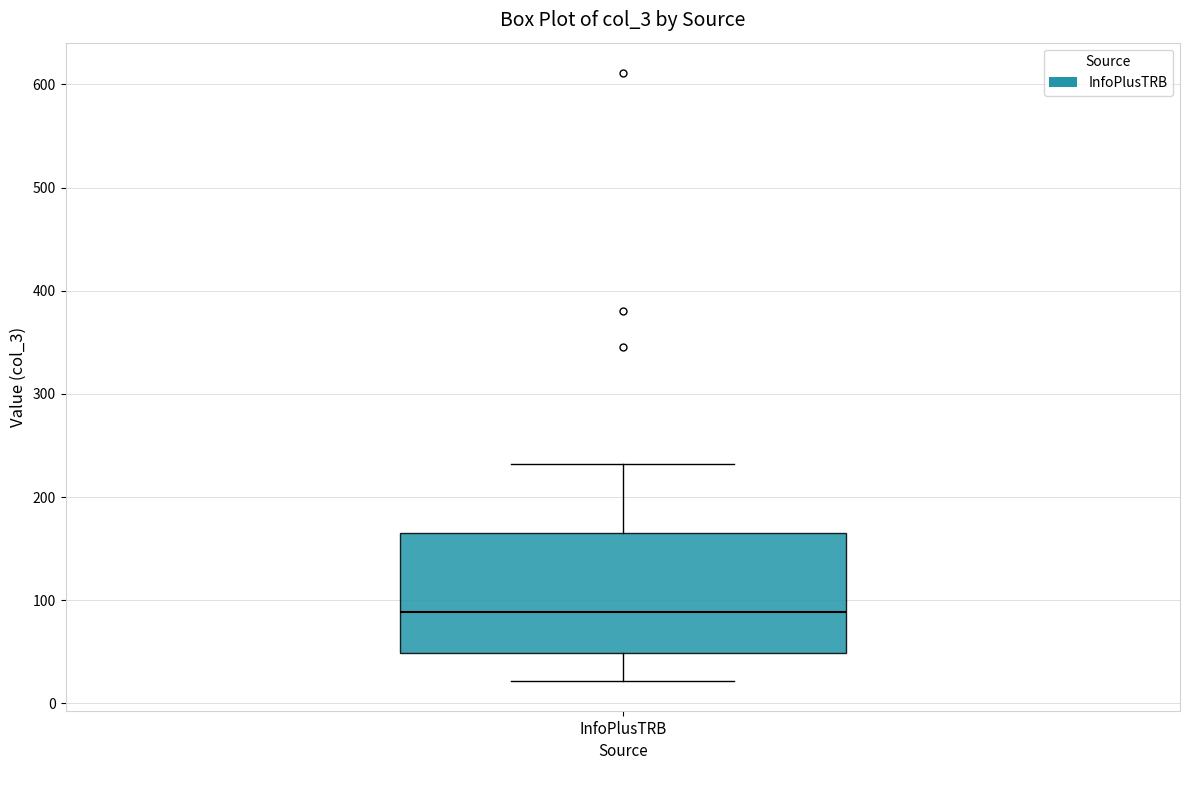

Transcribe this box plot: give where the median line is, the range the box spans, and where the two whiskers end, as read against the y-axis. The values are not printed on the chart, so give them approximately, as read against the axis.

median 90, box 50 to 170, whiskers 20 to 230